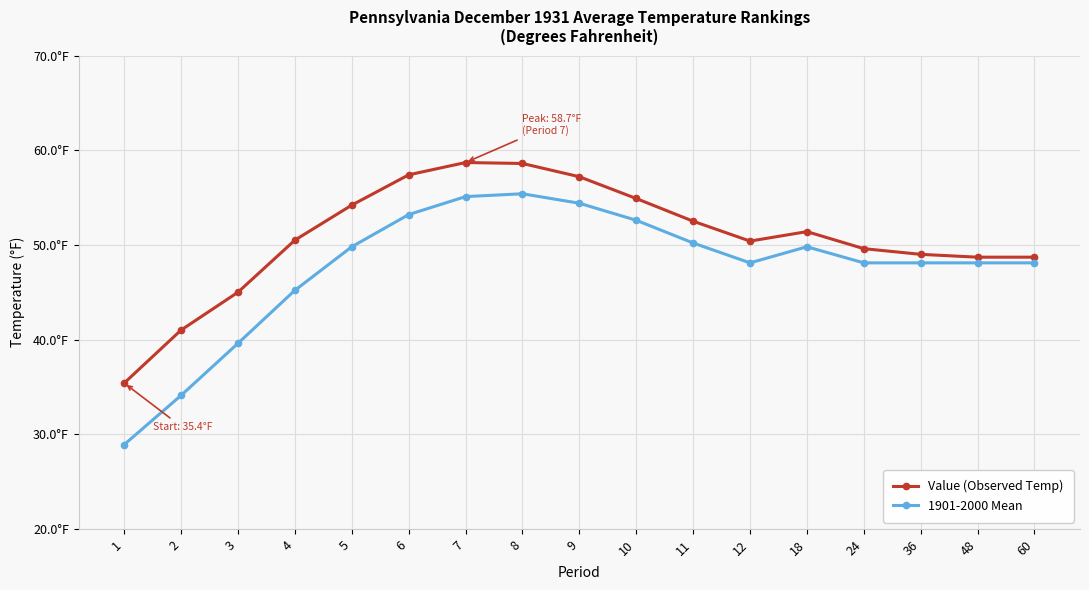

What are all the series names shown in the legend?

Value (Observed Temp), 1901-2000 Mean